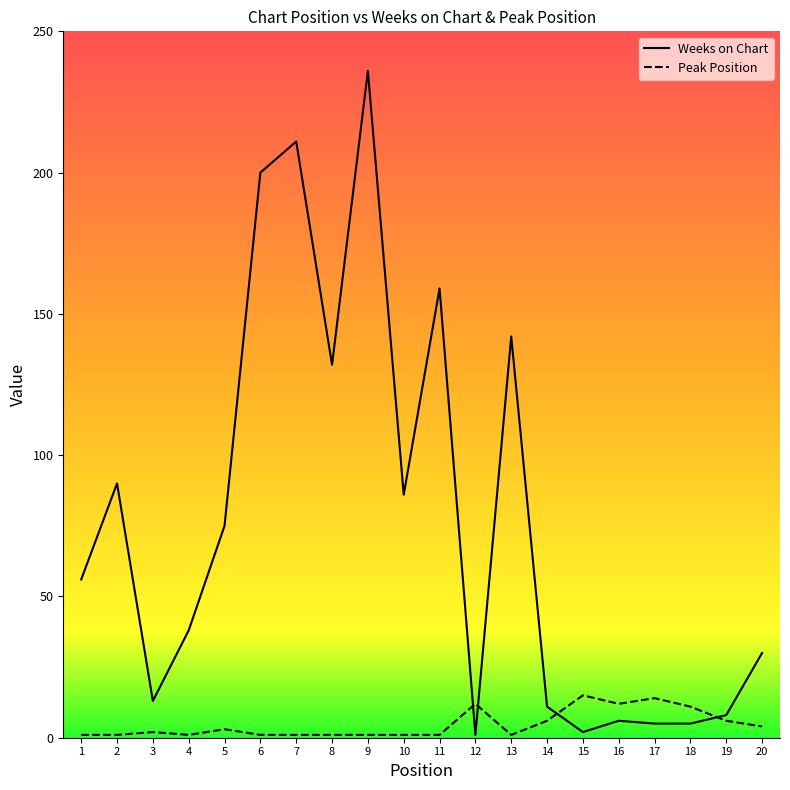

What is the difference between the second highest and minimum values in the Weeks on Chart series?

210